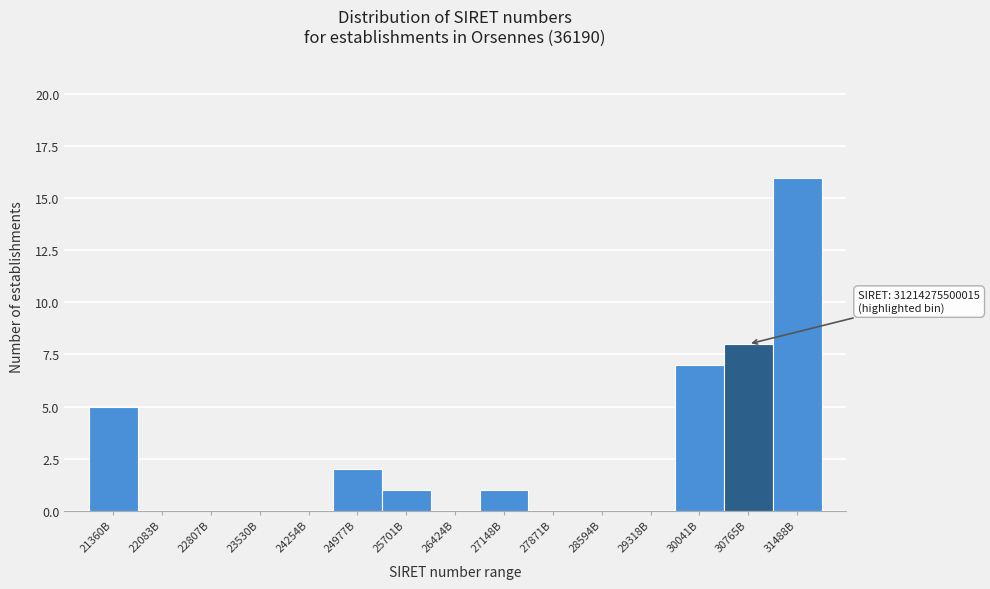

Reading right to left, transcribe all the data shown in this chart.

31488B=16	30765B=8	30041B=7	29318B=0	28594B=0	27871B=0	27148B=1	26424B=0	25701B=1	24977B=2	24254B=0	23530B=0	22807B=0	22083B=0	21360B=5